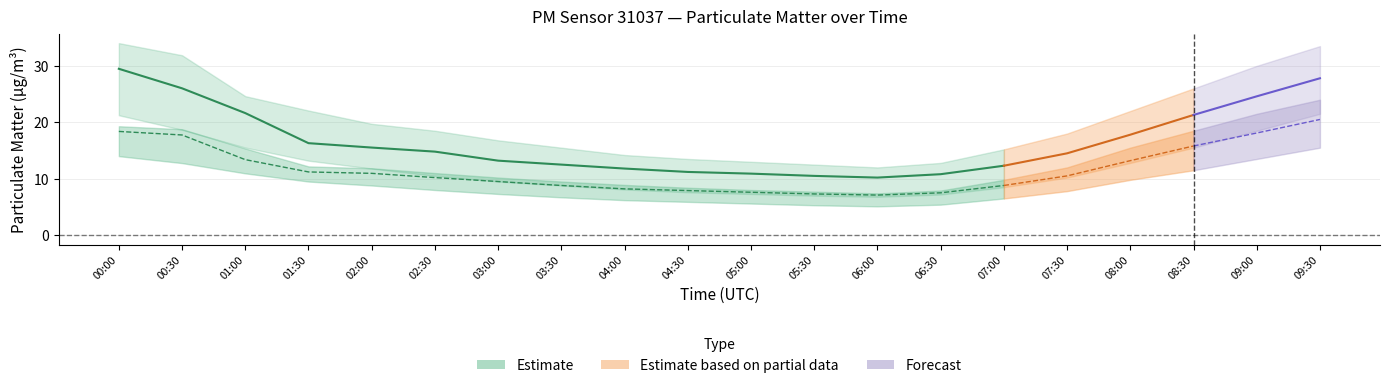

True or false: P1_lower and P2_upper intersect in this chart.

True